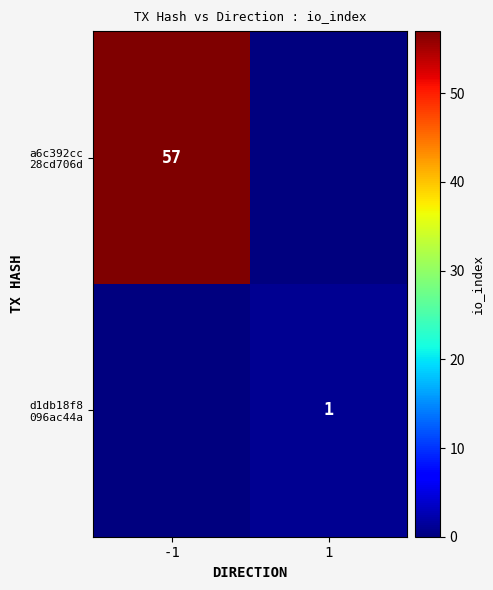

What is the average value of the a6c392cc 28cd706d series?

28